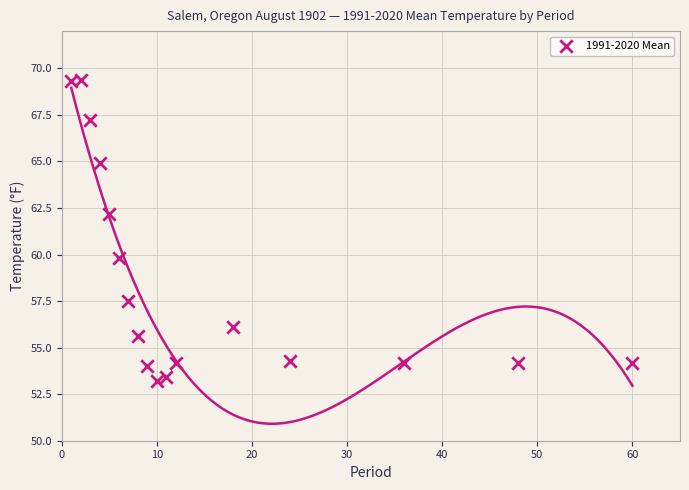

What is the range of Y values (max minus min)?

16.2